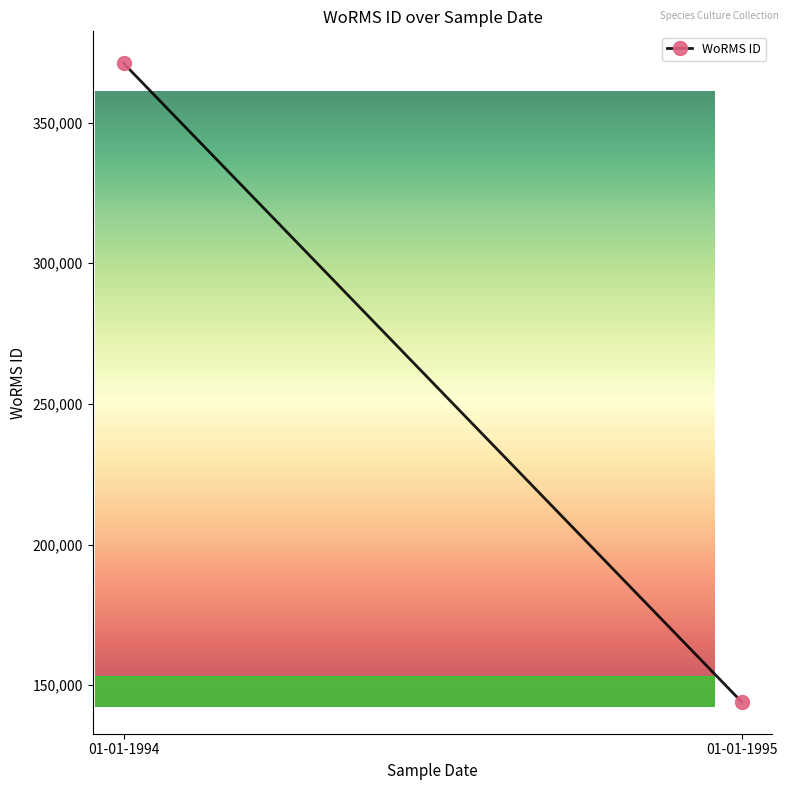

Does the chart have visible grid lines?

No